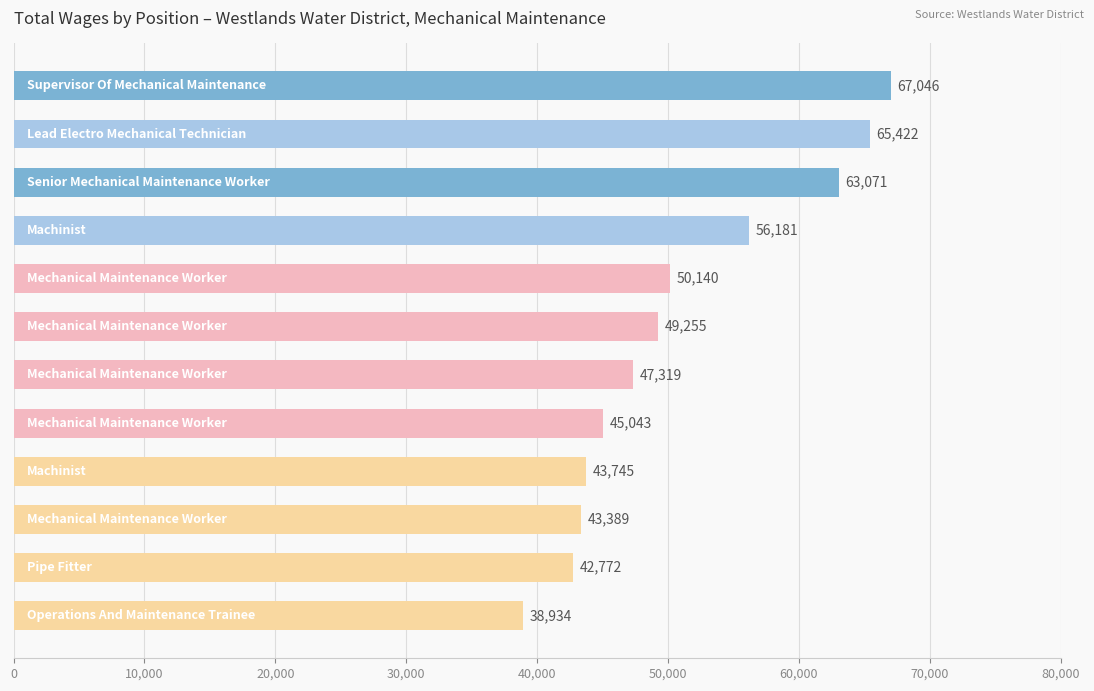

How many values are below 49255?

6